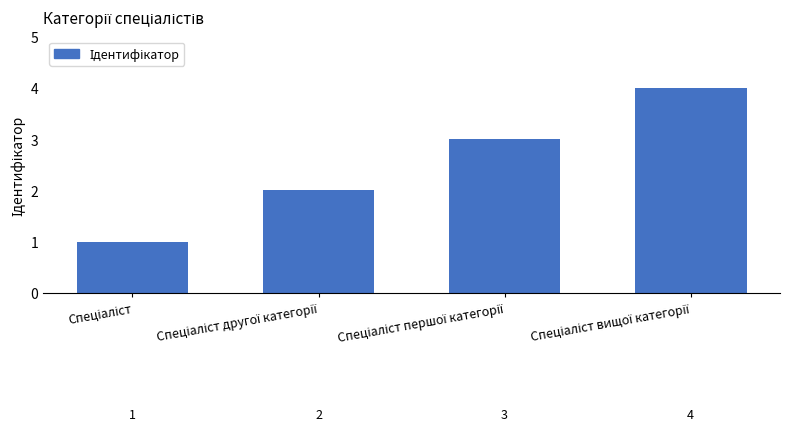

What is the maximum value shown in the chart?

4